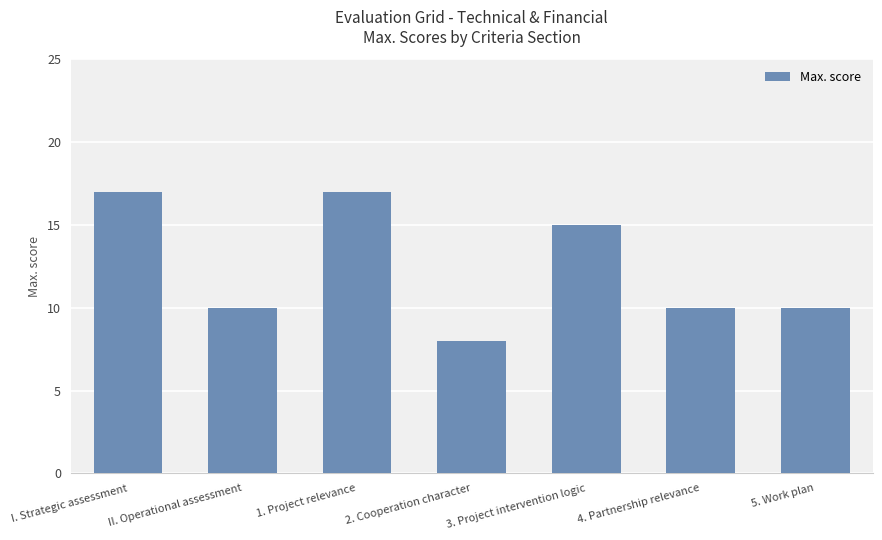

What is the difference between the maximum and minimum values?

9